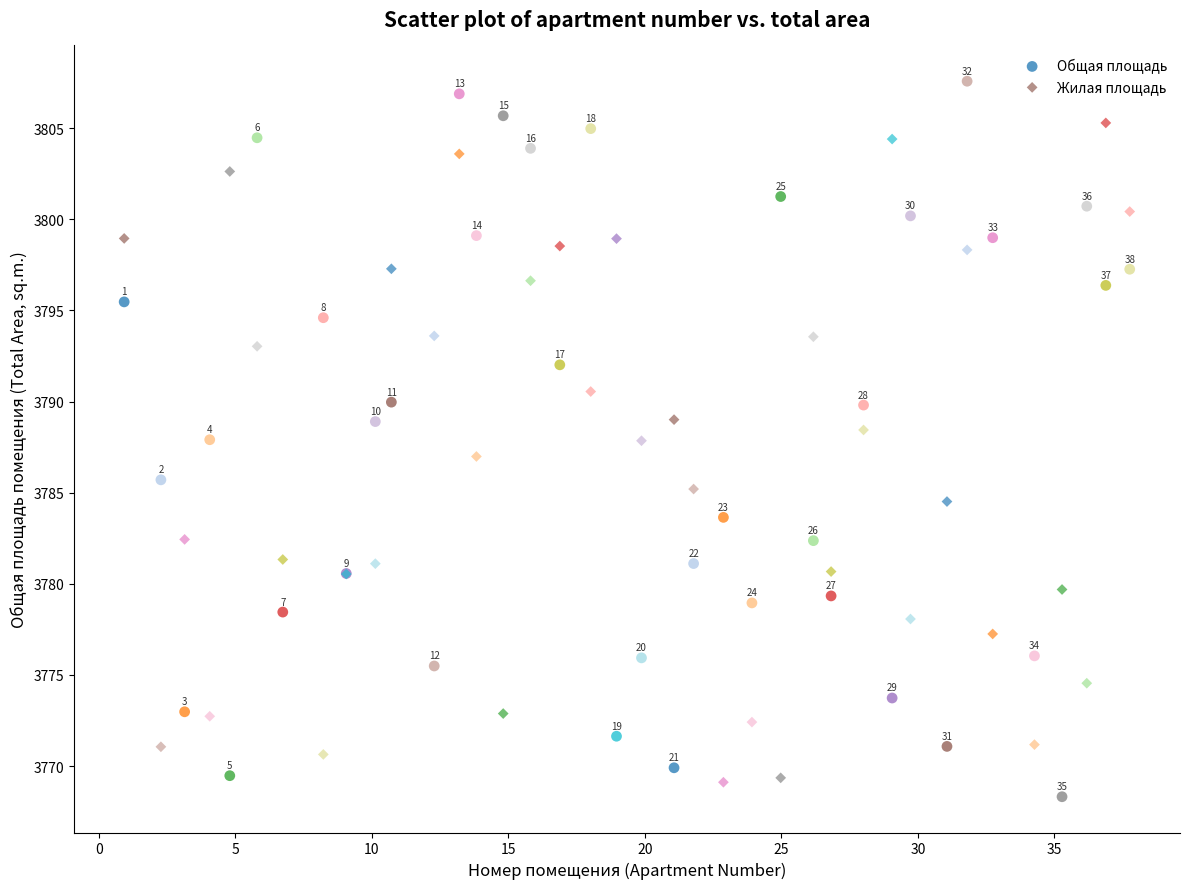

Which series reaches the maximum Y coordinate?

Общая площадь